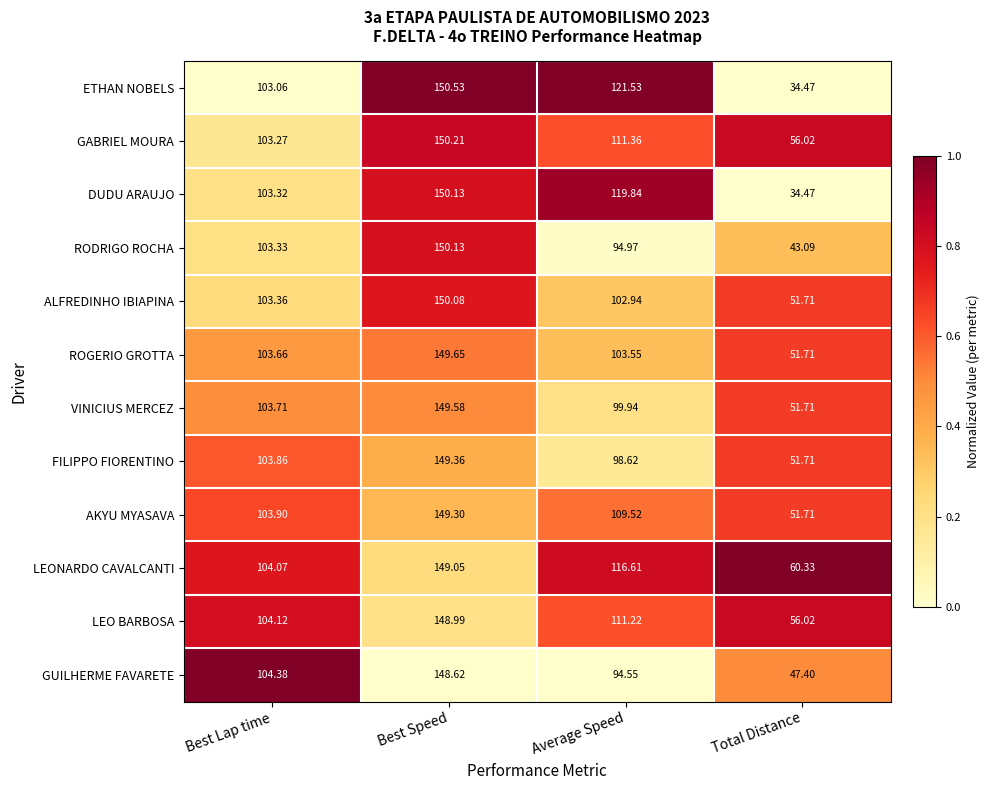

At which label does VINICIUS MERCEZ reach its peak?

Best Speed